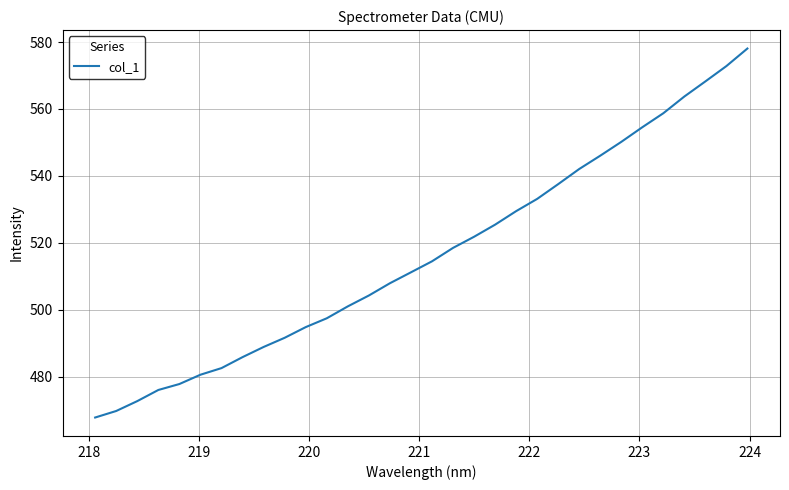

What is the greatest value displayed?

578.1